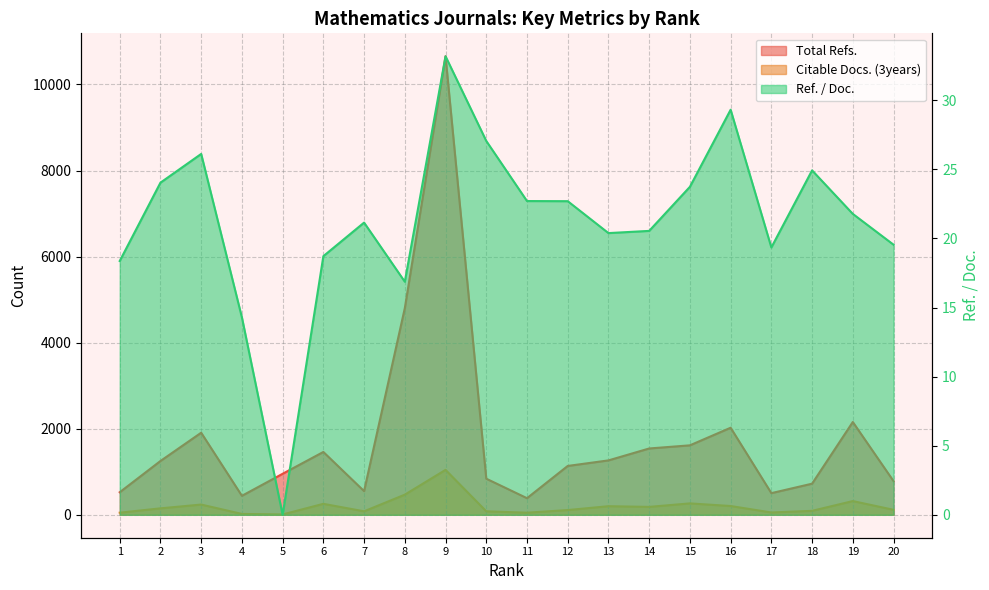

At which category is the sum across all series the highest?

9